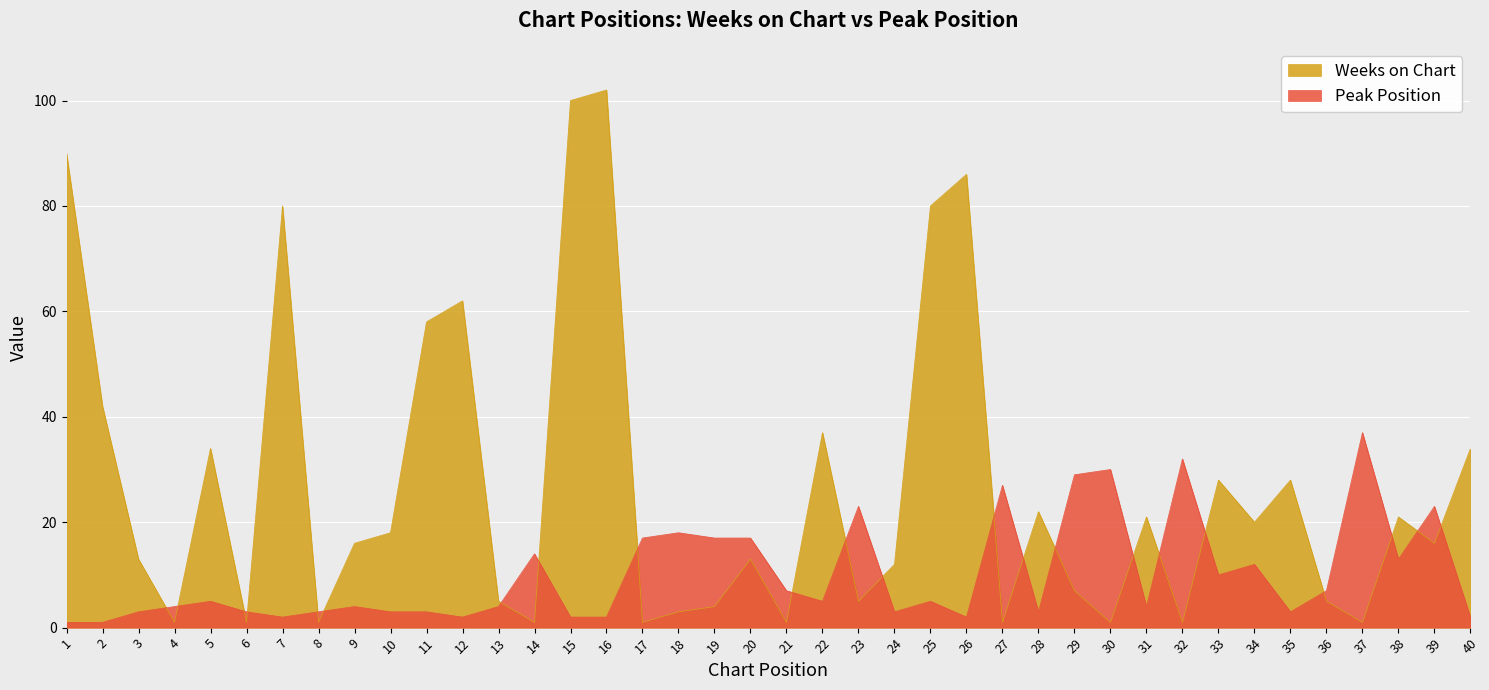

What is the smallest value displayed?

1